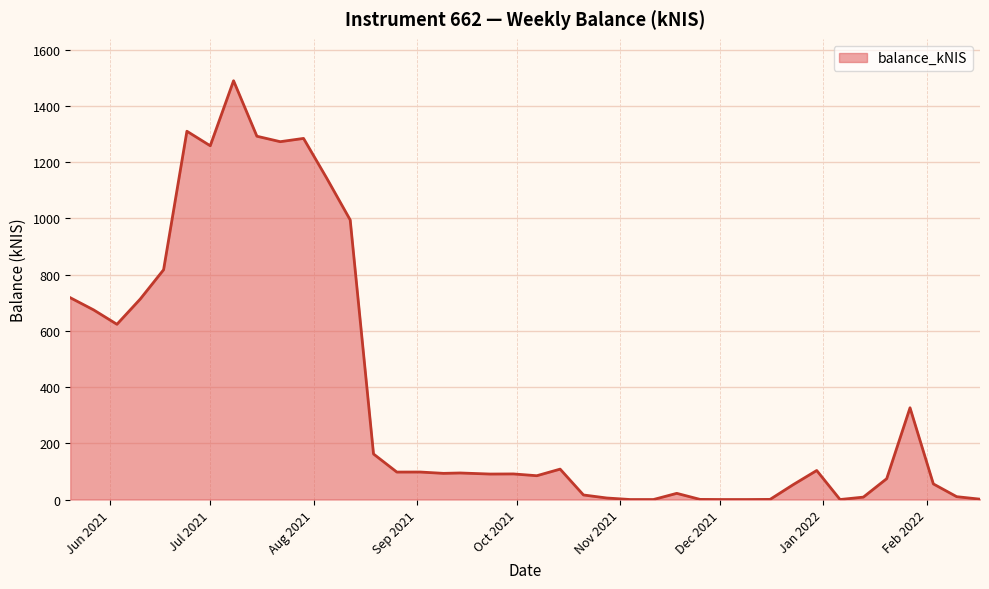

What is the greatest value displayed?

1489.2